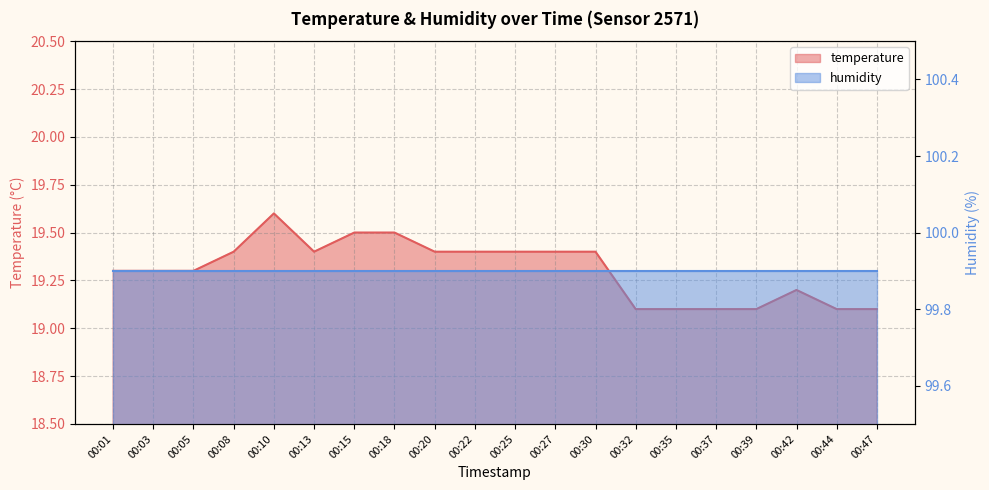

List the labels in order of value, largest first.

00:10, 00:15, 00:18, 00:08, 00:13, 00:20, 00:22, 00:25, 00:27, 00:30, 00:01, 00:03, 00:05, 00:42, 00:32, 00:35, 00:37, 00:39, 00:44, 00:47